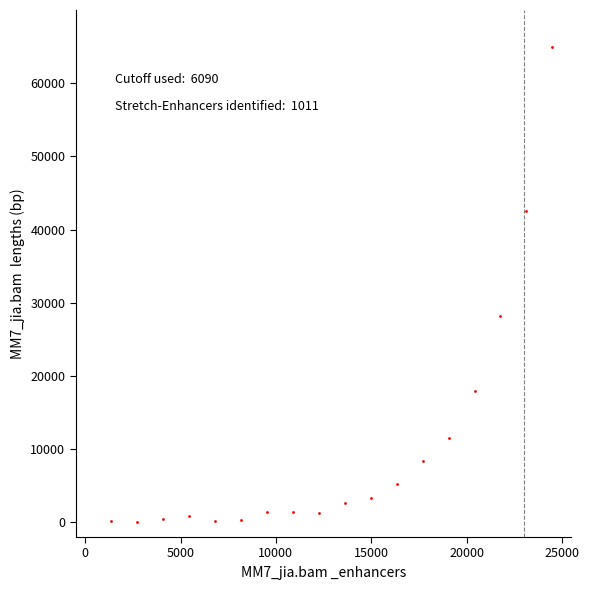

What Y value in the scatter plot is closest to 32500?

28212.8